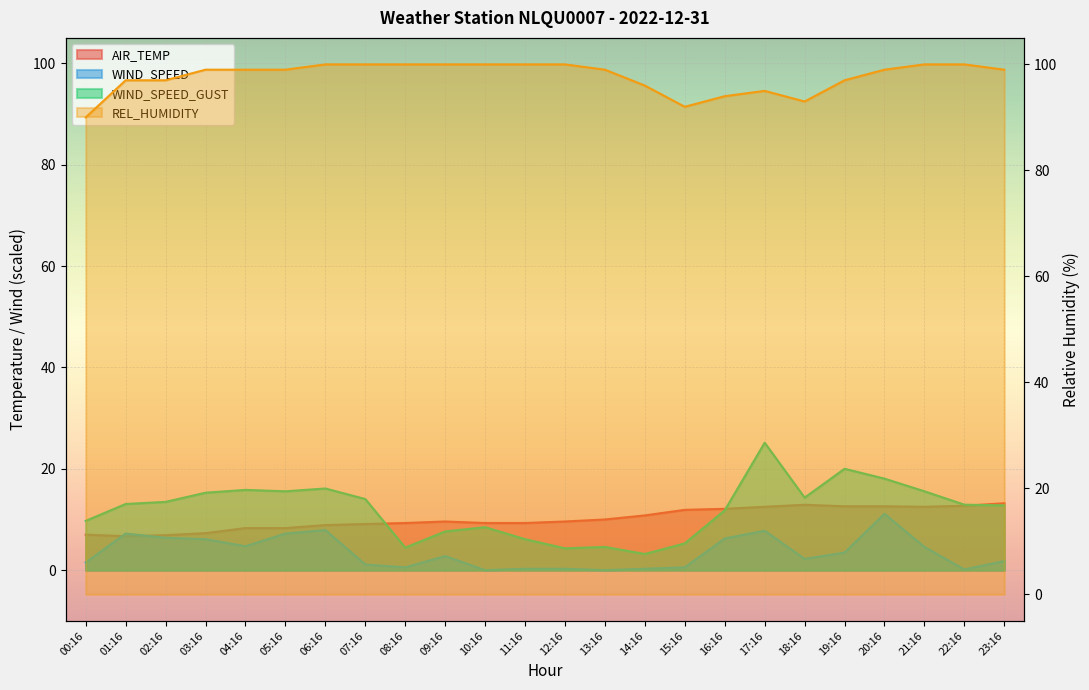

List the labels in order of WIND_SPEED_GUST value, smallest first.

14:16, 12:16, 08:16, 13:16, 15:16, 11:16, 09:16, 10:16, 00:16, 16:16, 23:16, 22:16, 01:16, 02:16, 07:16, 18:16, 03:16, 05:16, 21:16, 04:16, 06:16, 20:16, 19:16, 17:16